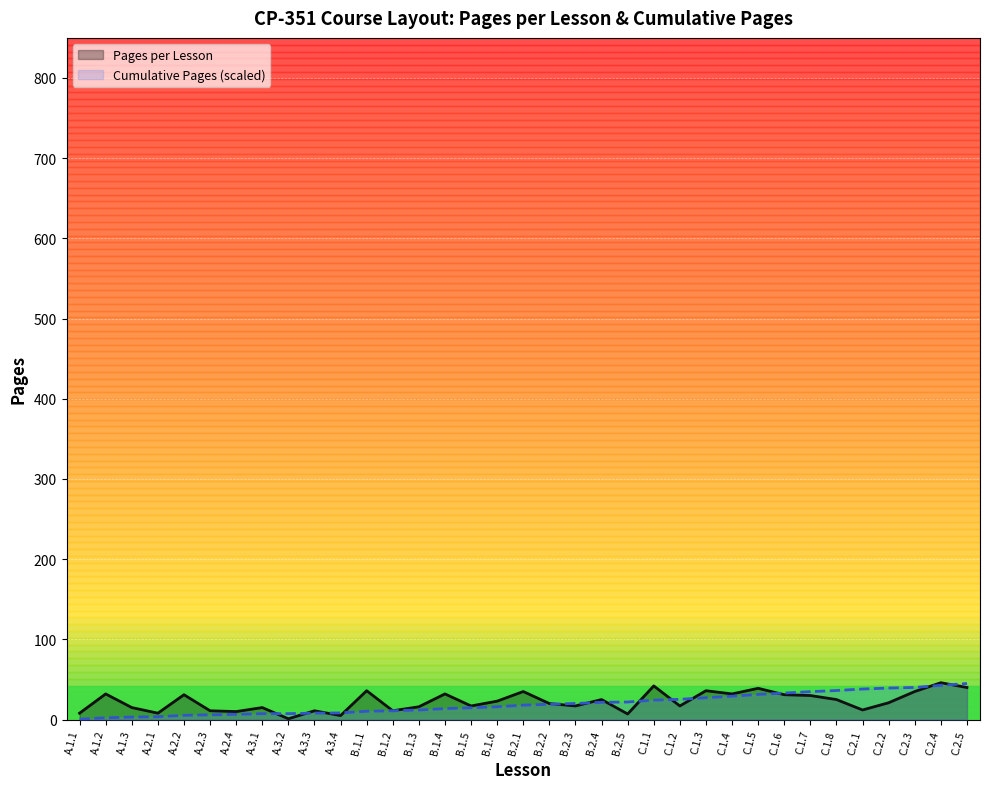

Which series has the largest total across all categories?

Pages per Lesson